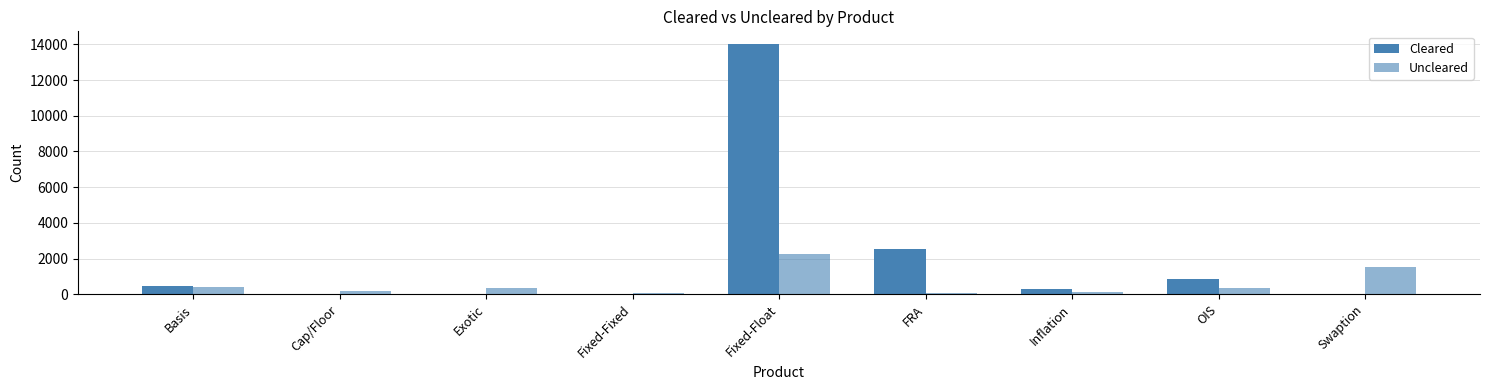

True or false: Cleared has a value of 3 at Swaption.

True